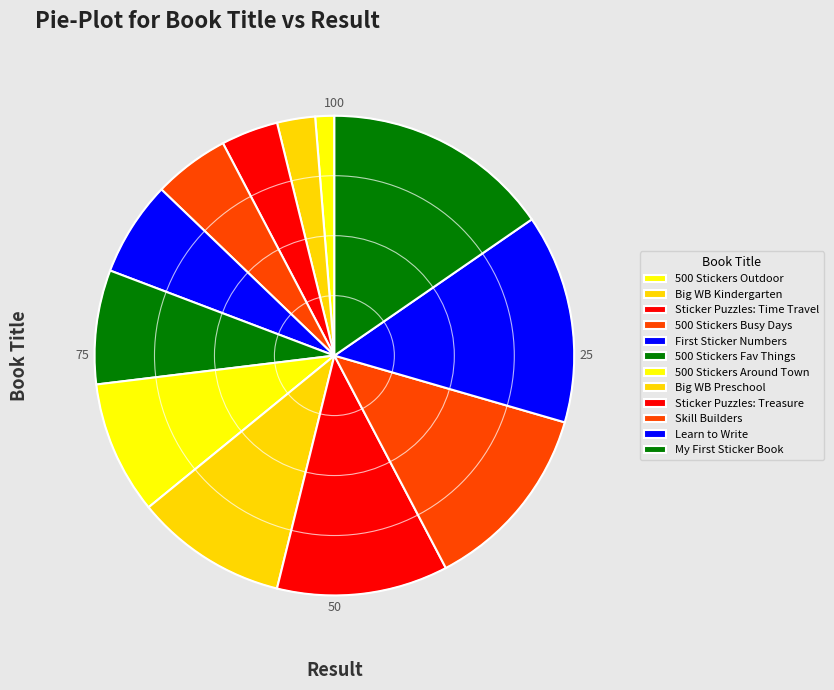

Which category has the smallest portion of the pie?

500 Stickers Outdoor